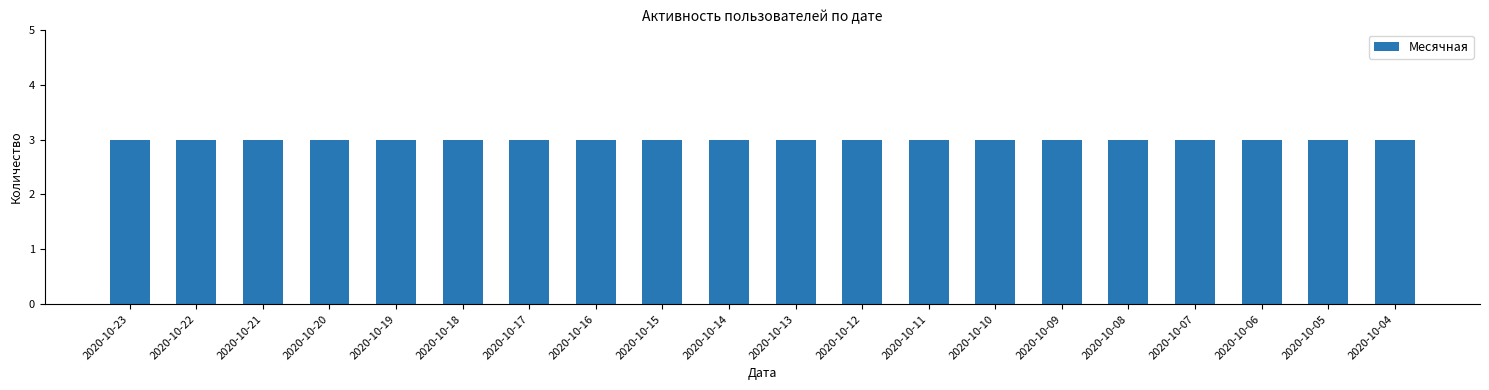

At which category is the sum across all series the highest?

2020-10-10